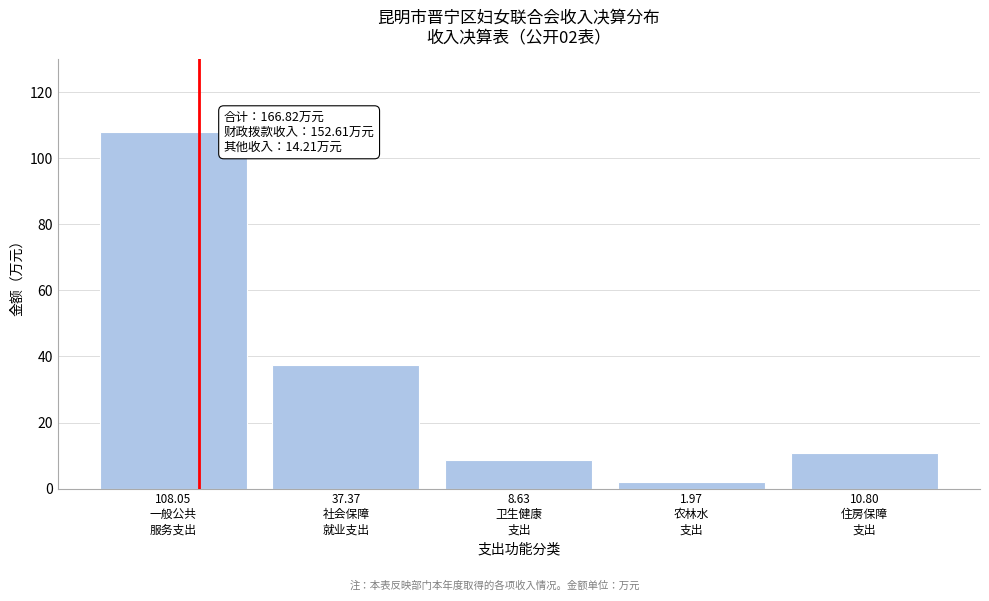

What is the difference between the maximum and minimum values?

106.1